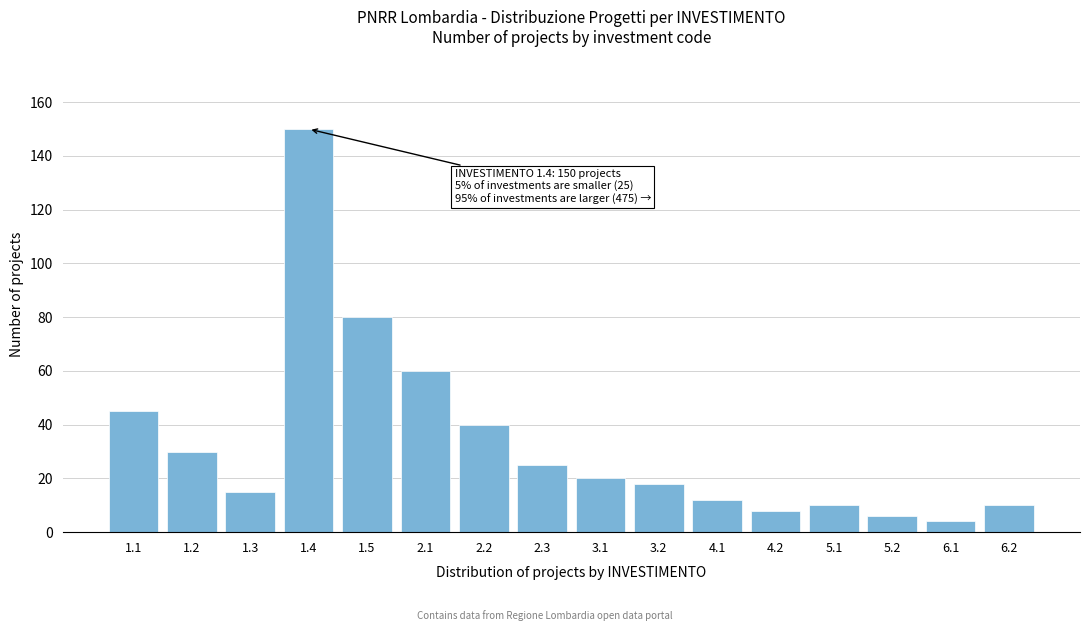

Reading left to right, extract all data points from this chart.

1.1=45	1.2=30	1.3=15	1.4=150	1.5=80	2.1=60	2.2=40	2.3=25	3.1=20	3.2=18	4.1=12	4.2=8	5.1=10	5.2=6	6.1=4	6.2=10